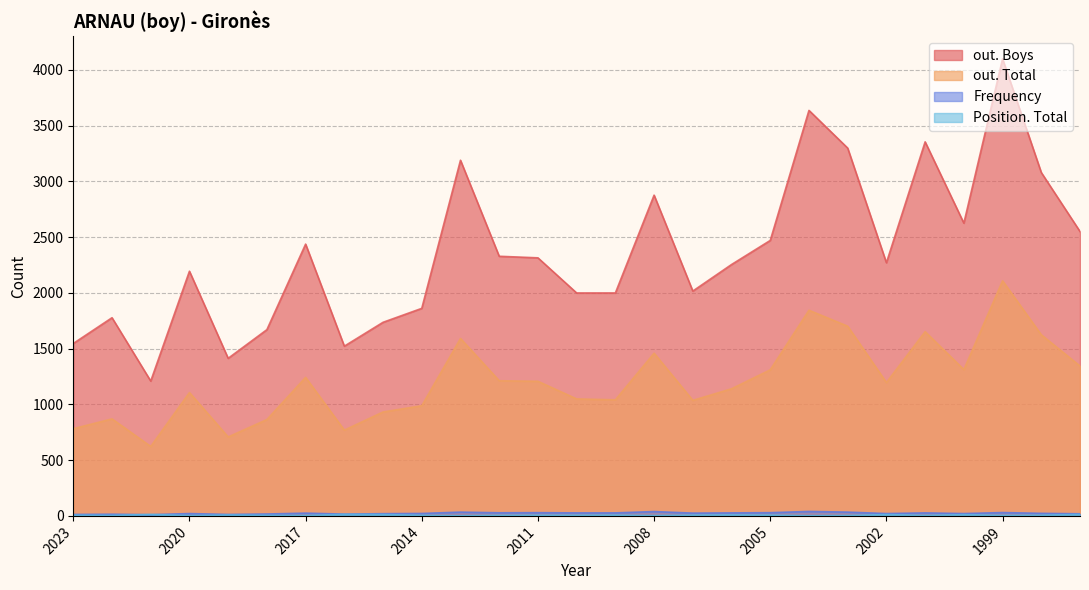

Which series has the largest total across all categories?

out. Boys